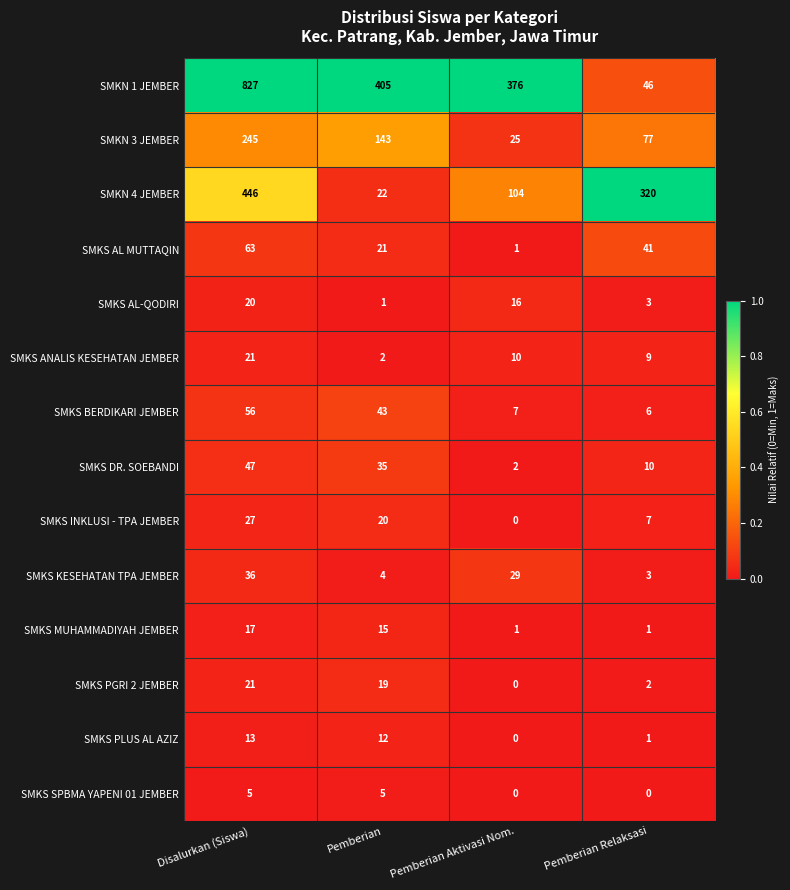

Which category has the highest value in the SMKS MUHAMMADIYAH JEMBER series?

Disalurkan (Siswa)